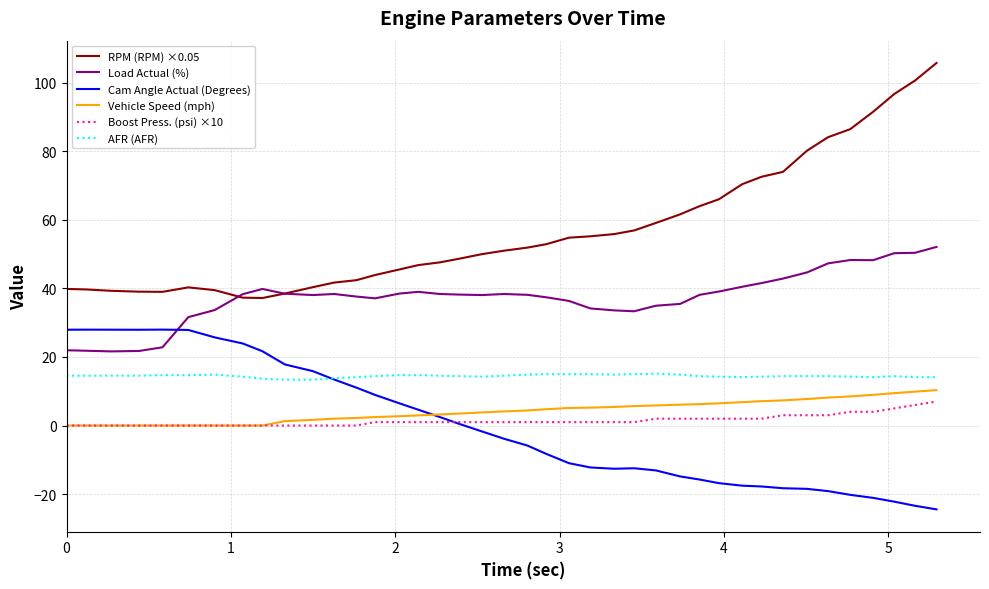

Which series has the widest spread of values?

RPM (RPM) ×0.05